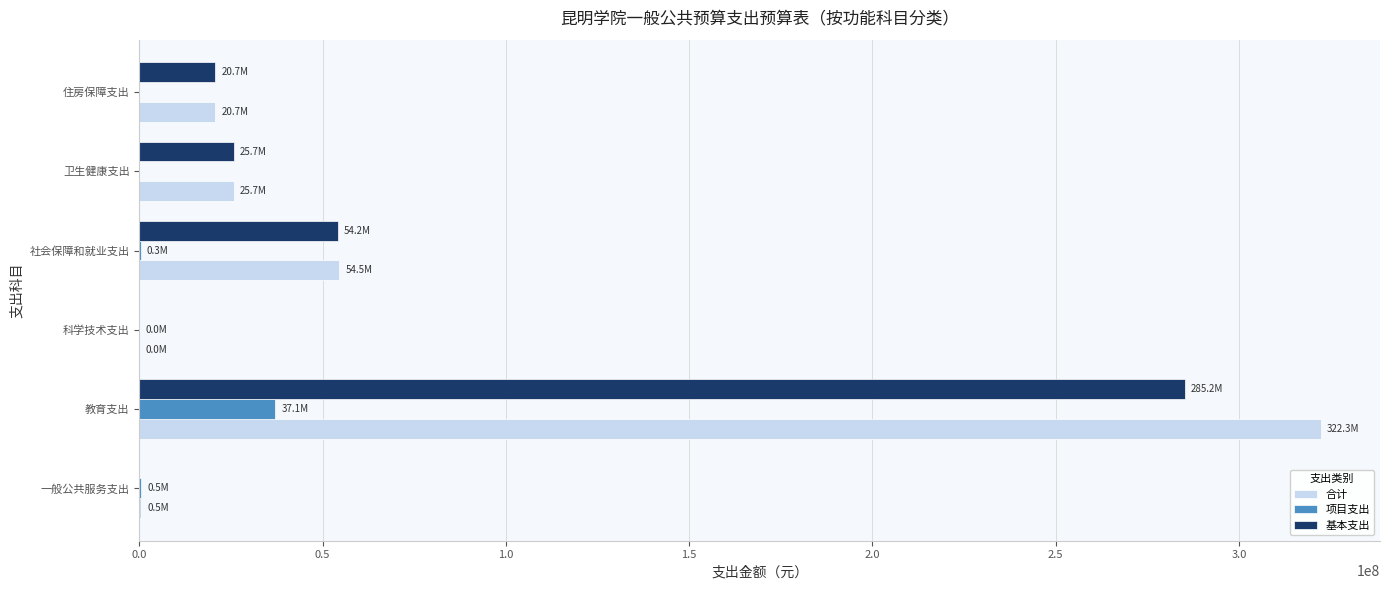

At which category does the chart reach its peak across all series?

教育支出